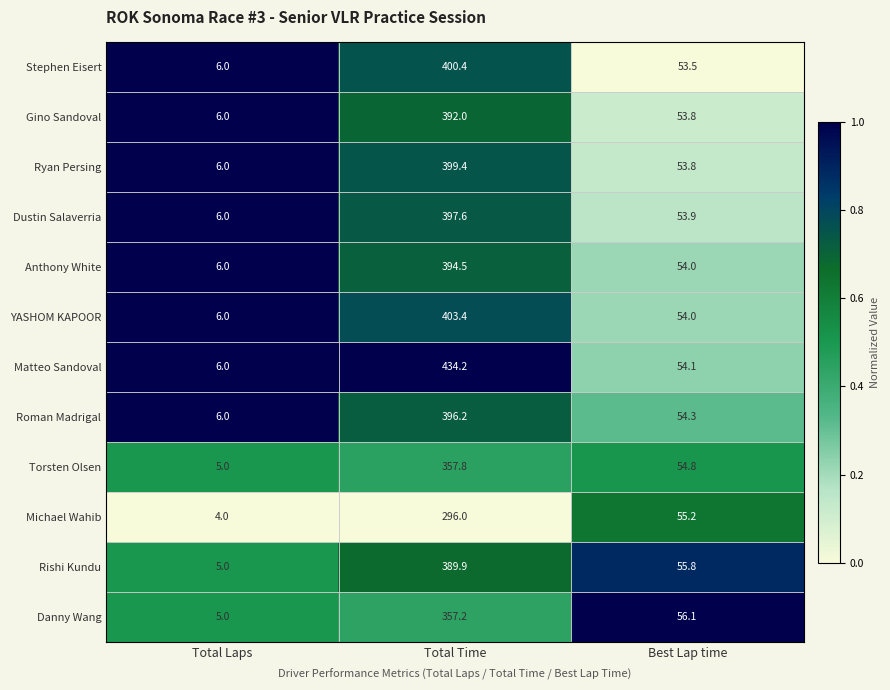

What is the spread (max minus min) of values at Best Lap time?

2.6